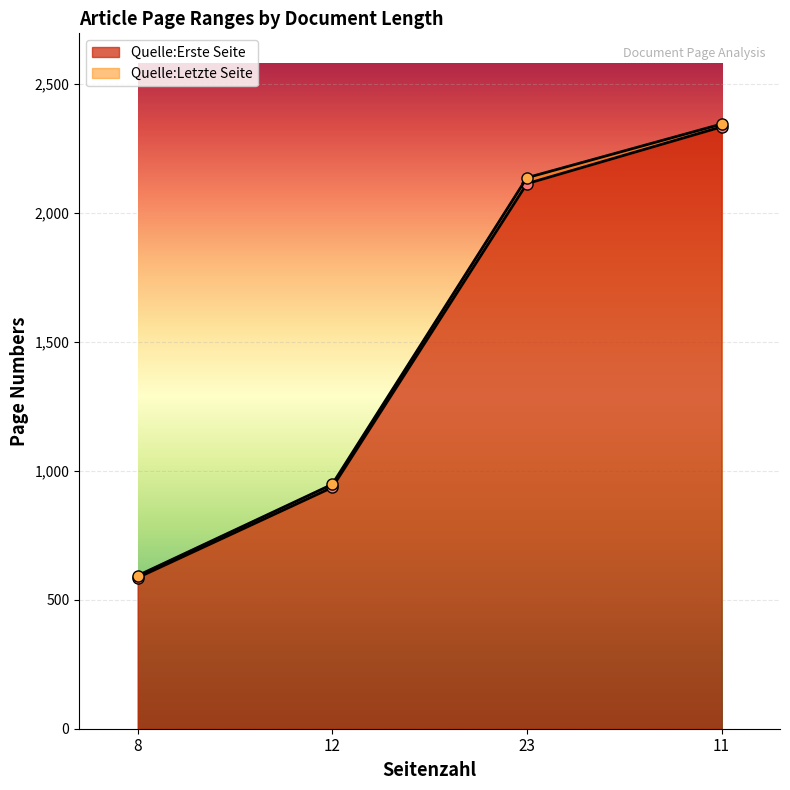

What value does the Quelle:Letzte Seite series have at 8, to the nearest 50?

600